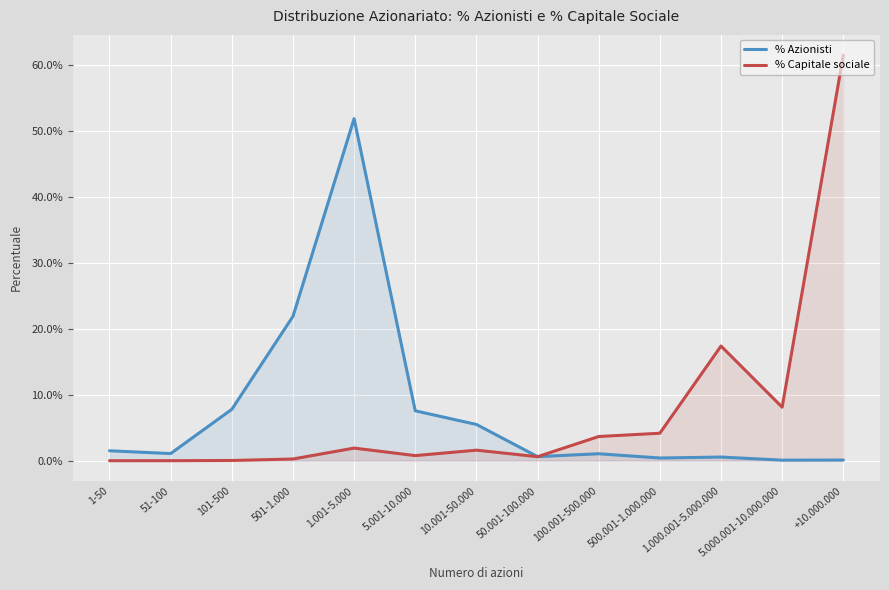

Is it true that % Capitale sociale equals 0.0 at 1.001-5.000?

False